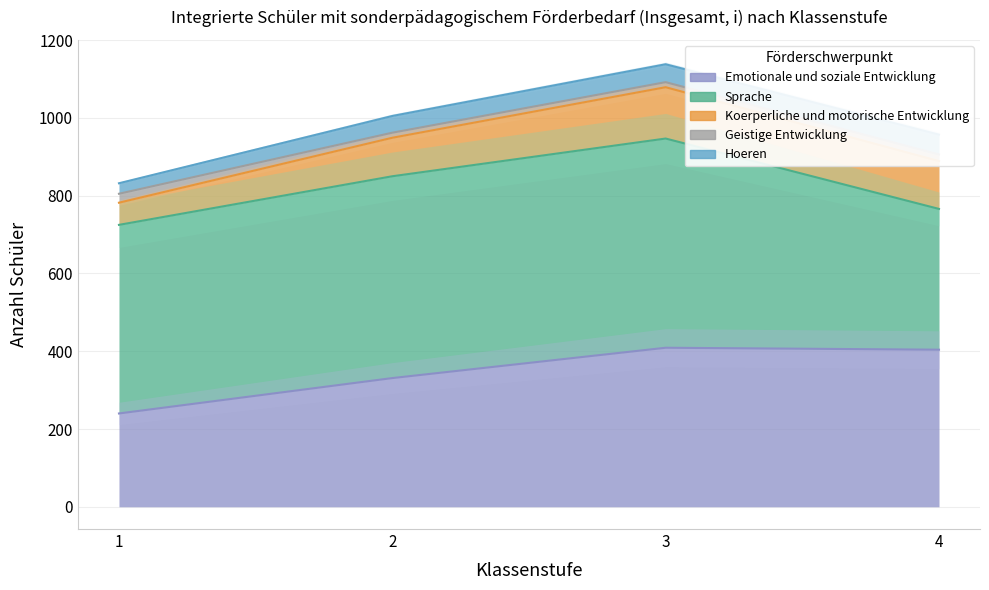

Count the Sprache values in the range 485 to 538.

3